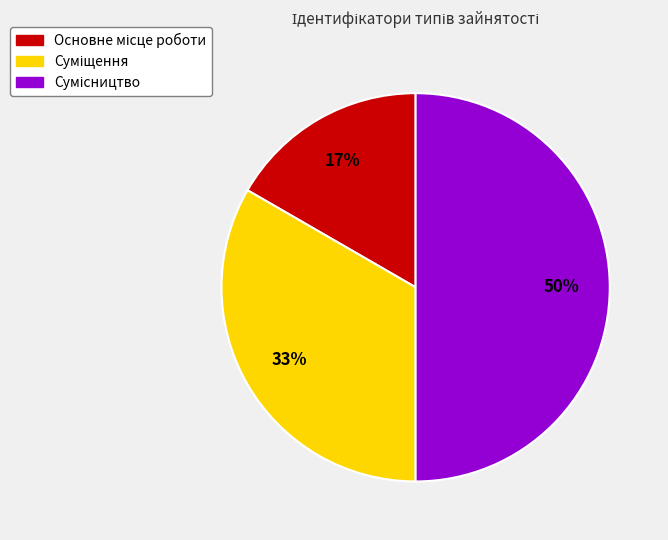

To the nearest percent, what is the difference between the largest and smallest slice percentages?

33%